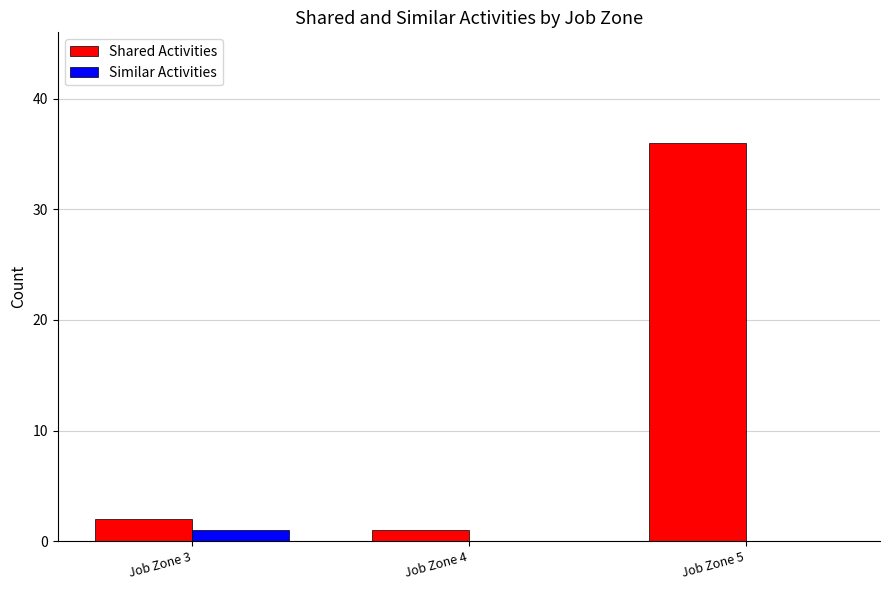

At which label is Shared Activities closest to 18?

Job Zone 3